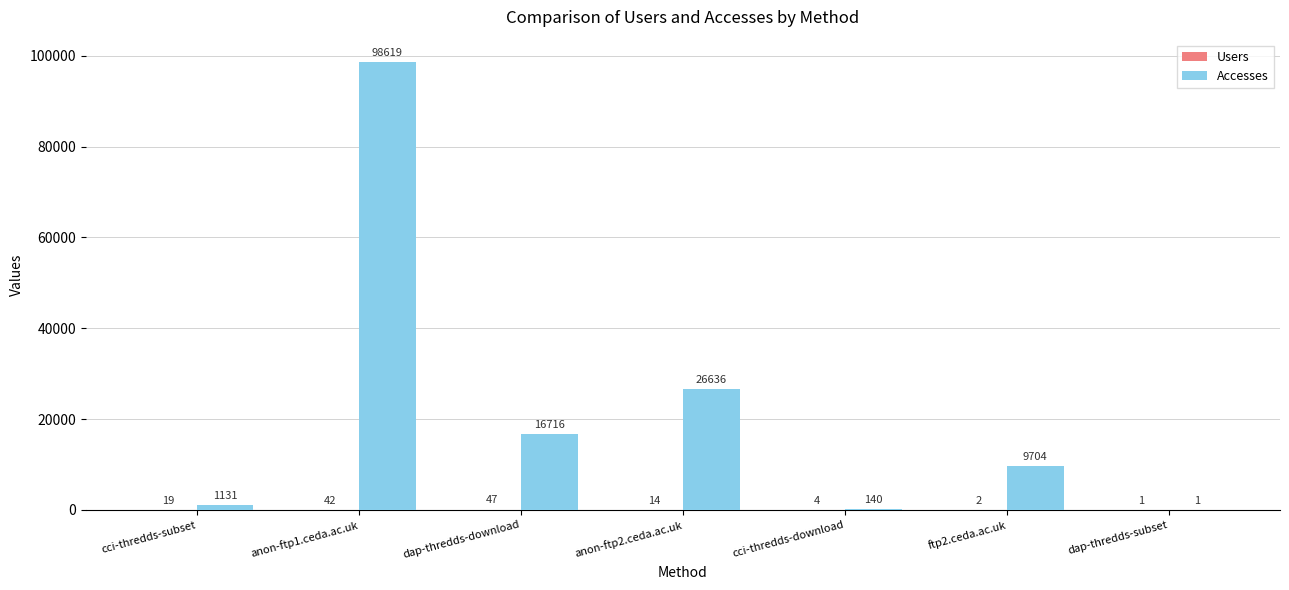

Which series has the largest total across all categories?

Accesses